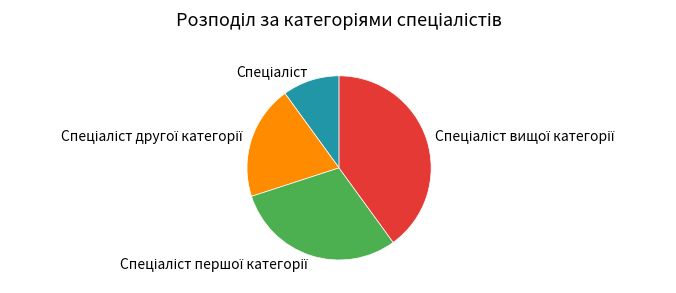

Does any single category account for the majority?

No